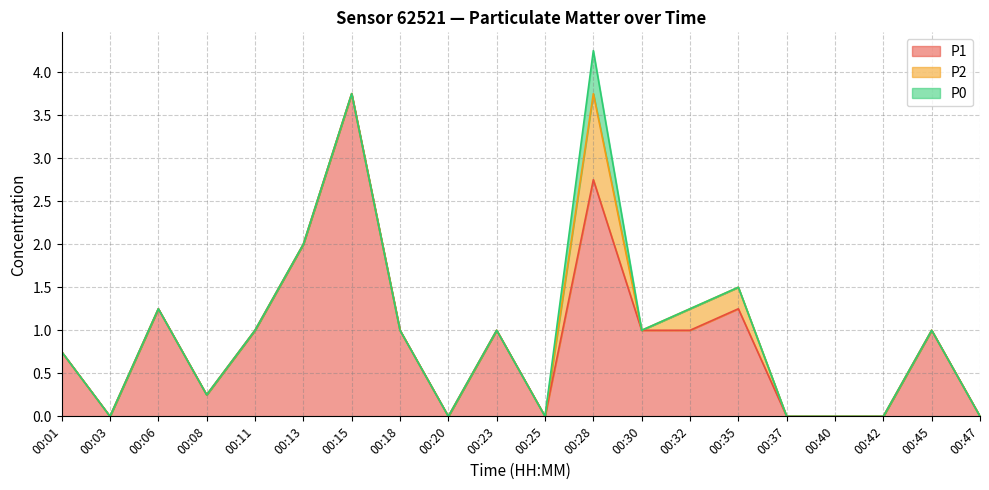

True or false: P2 and P0 cross at least once.

False